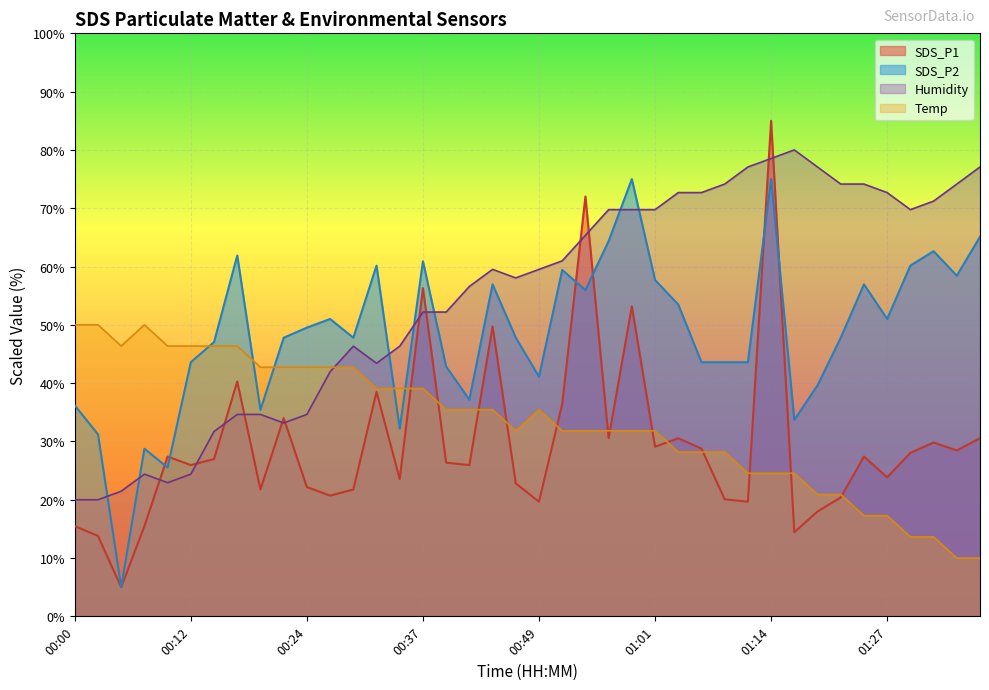

What are all the series names shown in the legend?

SDS_P1, SDS_P2, Humidity, Temp